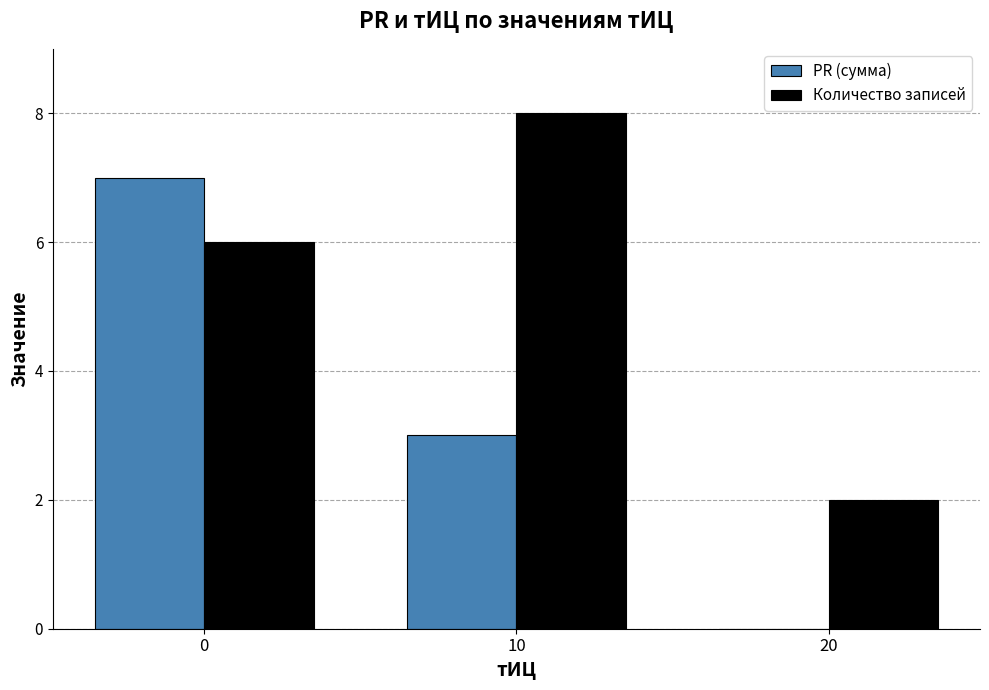

Reading left to right, extract all data points from this chart.

PR (сумма): 7	3	0
Количество записей: 6	8	2